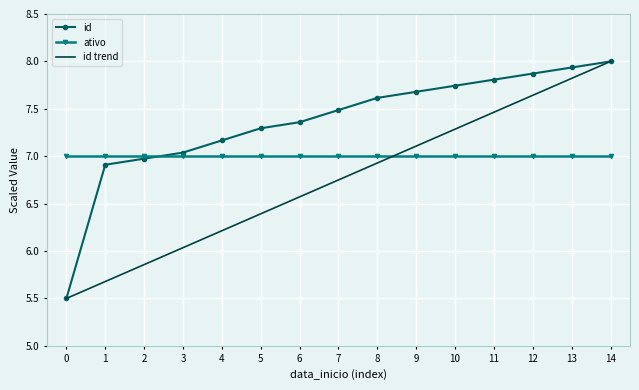

Between 2 and 14, which series saw the biggest shift?

id trend